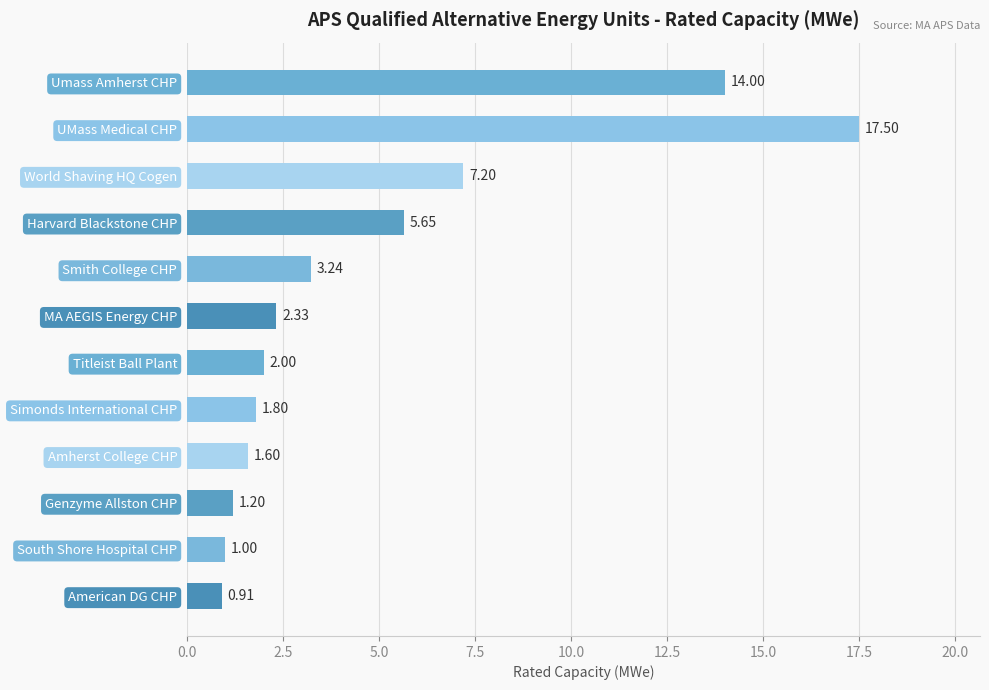

At which label is the value closest to 9?

World Shaving HQ Cogen